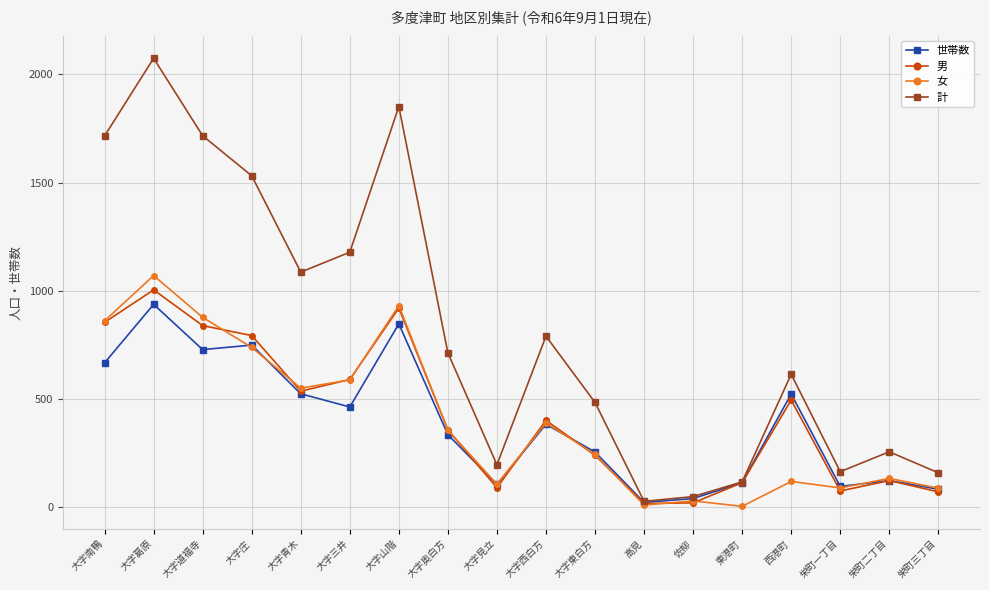

How many interior local valleys does the 計 series have?

4